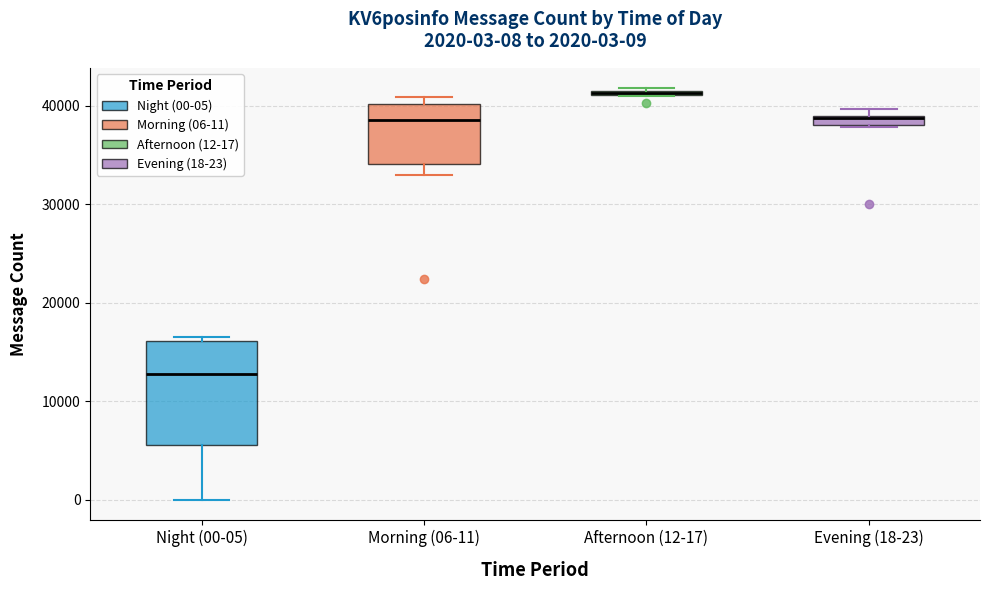

Which box is the tallest, from its lower edge to its upper edge?

Night (00-05)